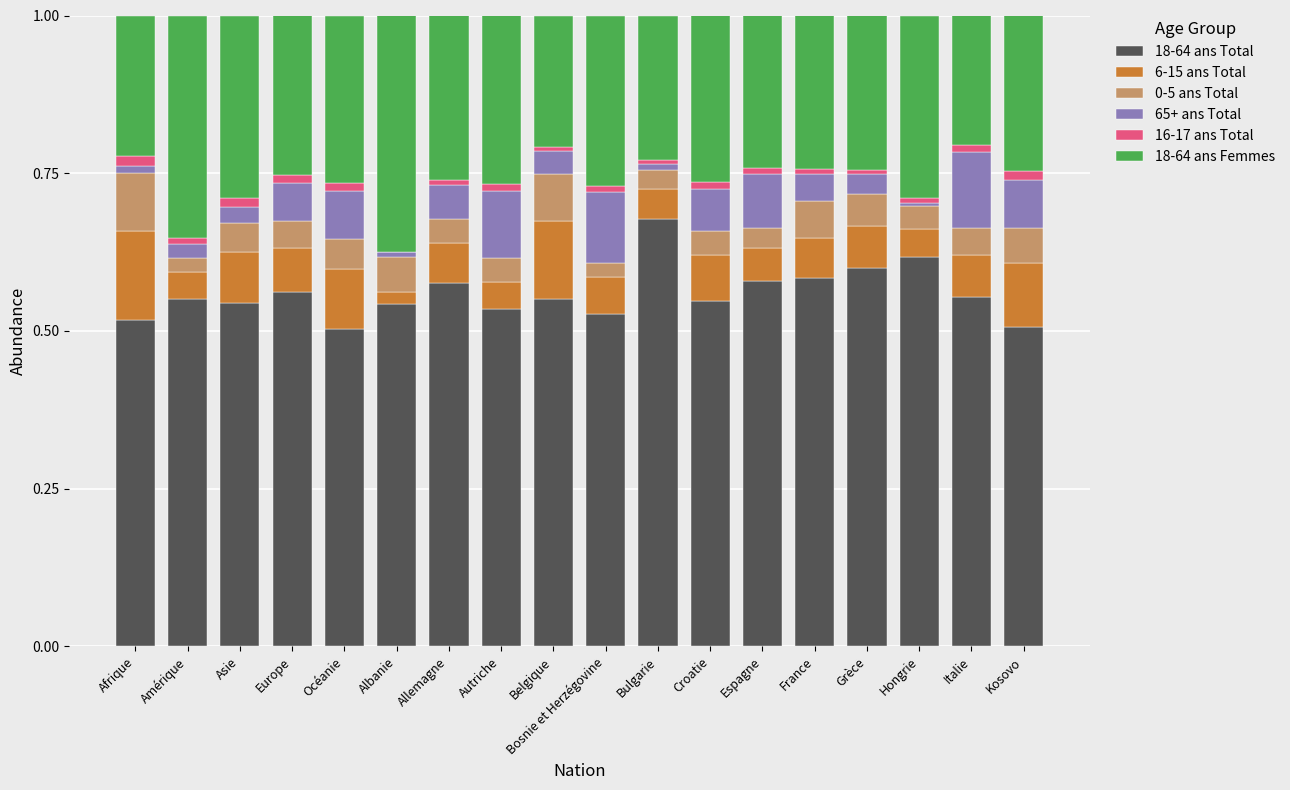

The 18-64 ans Total series shows 0.9 at Italie. True or false?

False